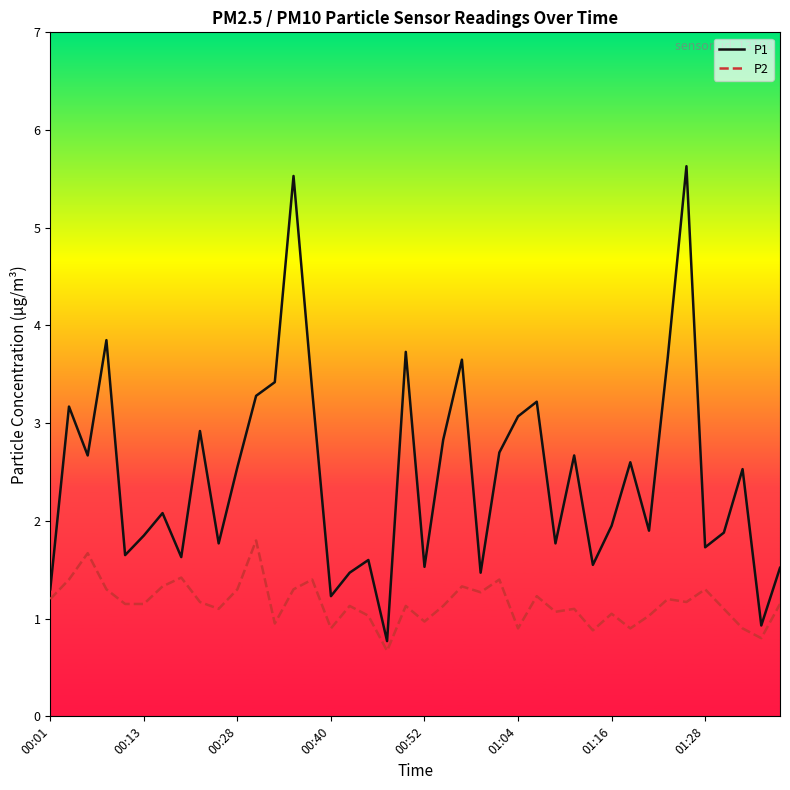

Which series has the widest spread of values?

P1